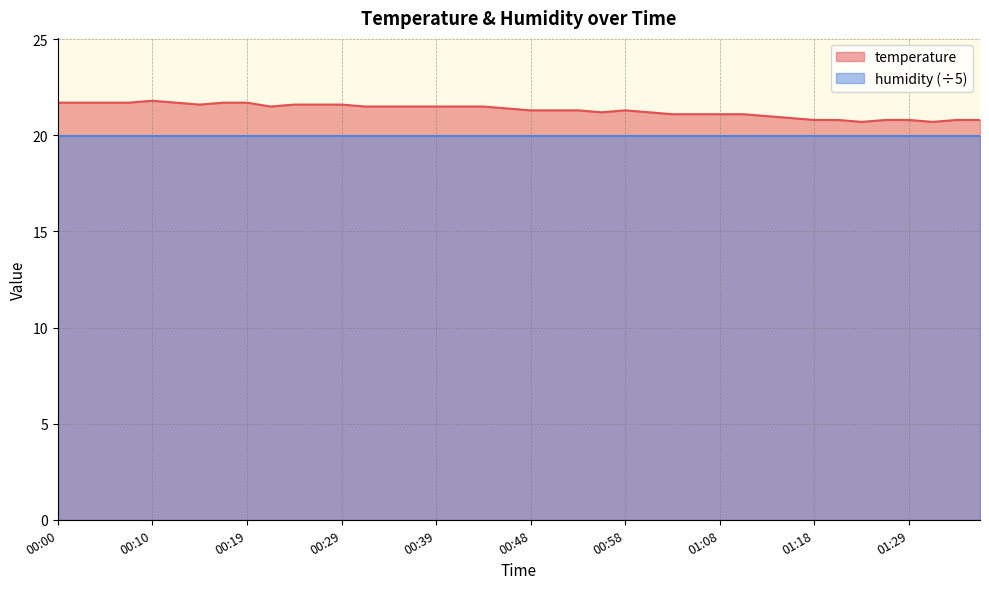

How many data points are less than 21?

9